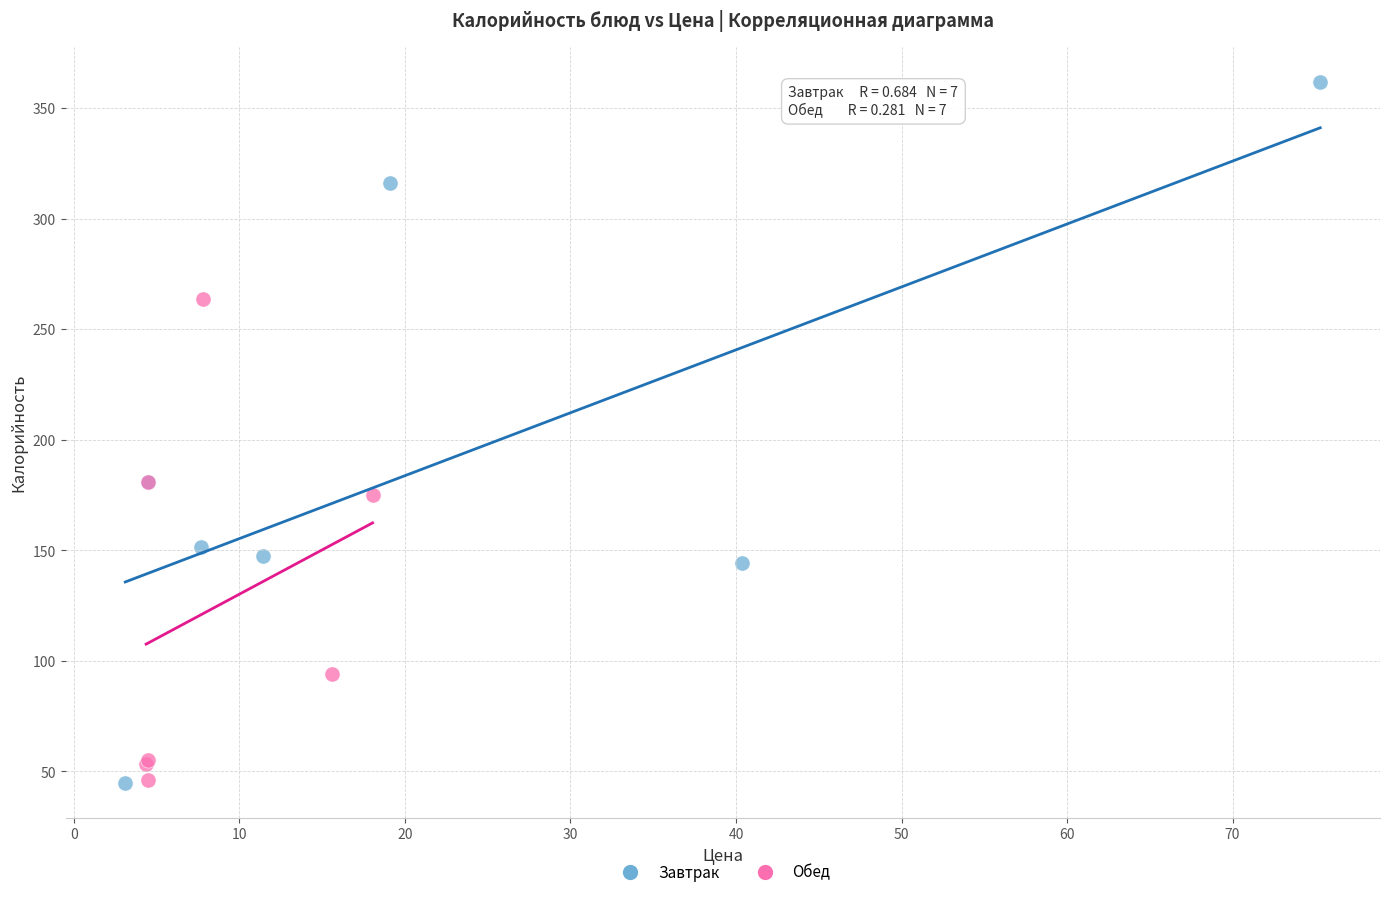

Which series reaches the maximum Y coordinate?

Завтрак